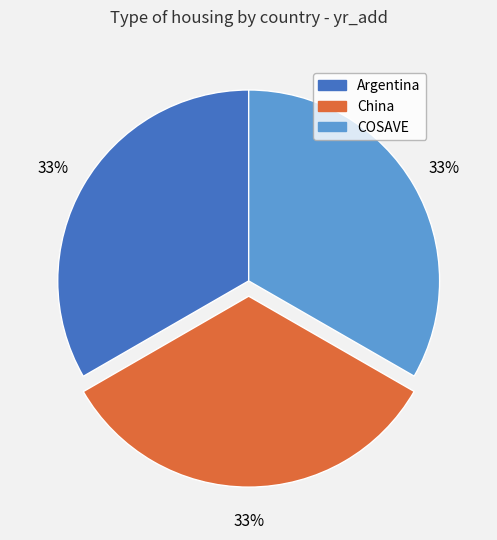

To the nearest percent, what is the average slice percentage?

33%